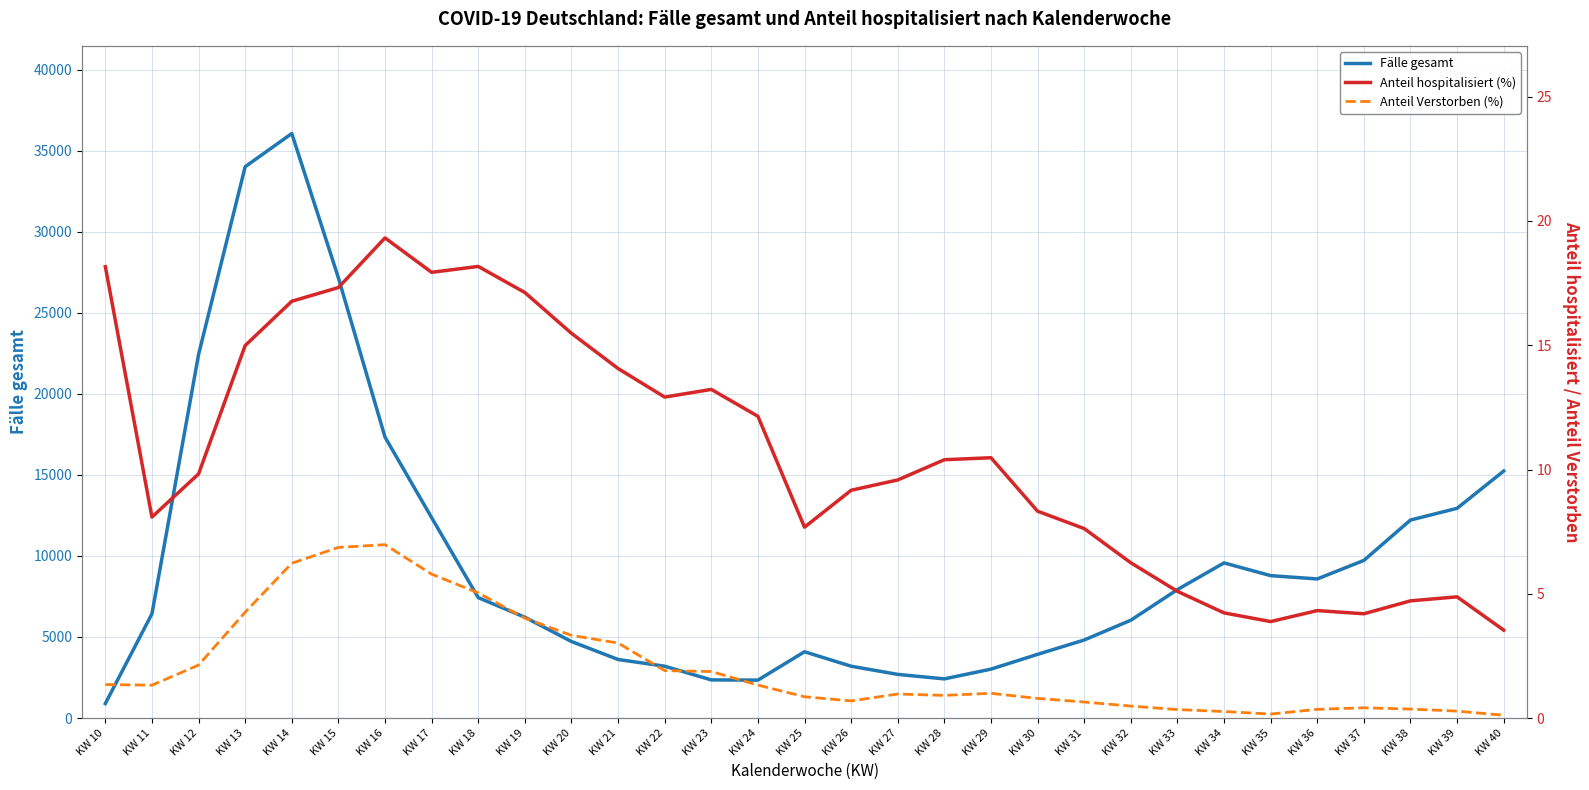

Is it true that Anteil Verstorben (%) equals 0.4 at KW 37?

True